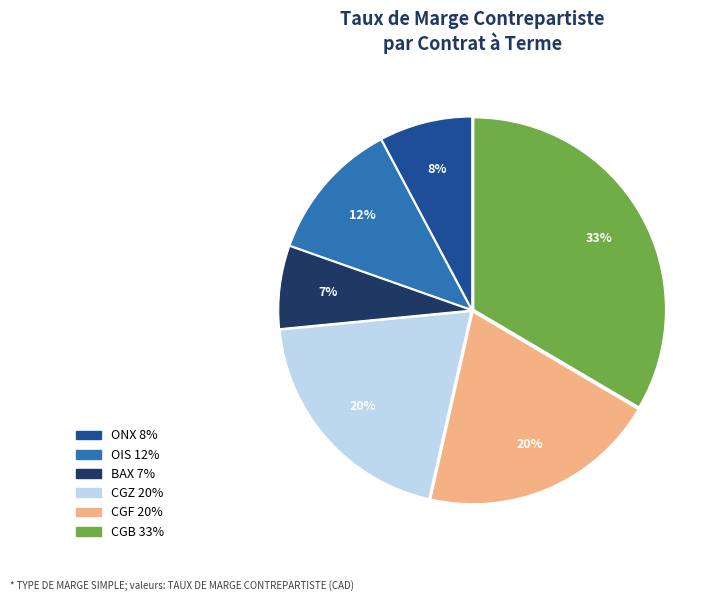

Count the number of slices in the pie.

6